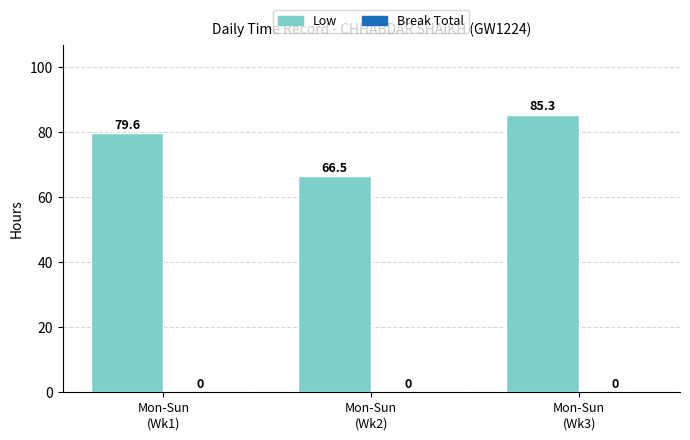

What is the greatest value displayed?

85.3